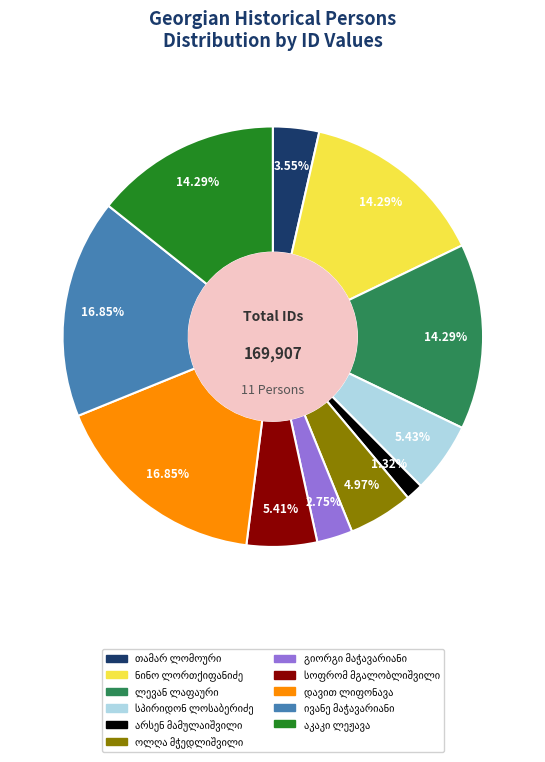

Count the number of slices in the pie.

11